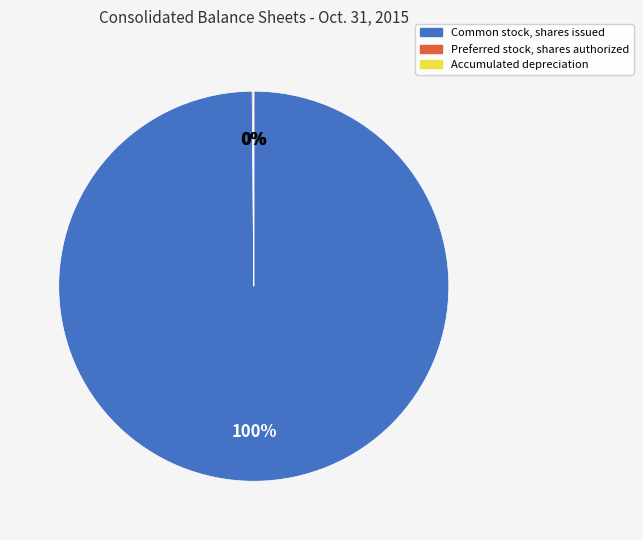

Is Common stock, shares issued the majority of the pie?

Yes